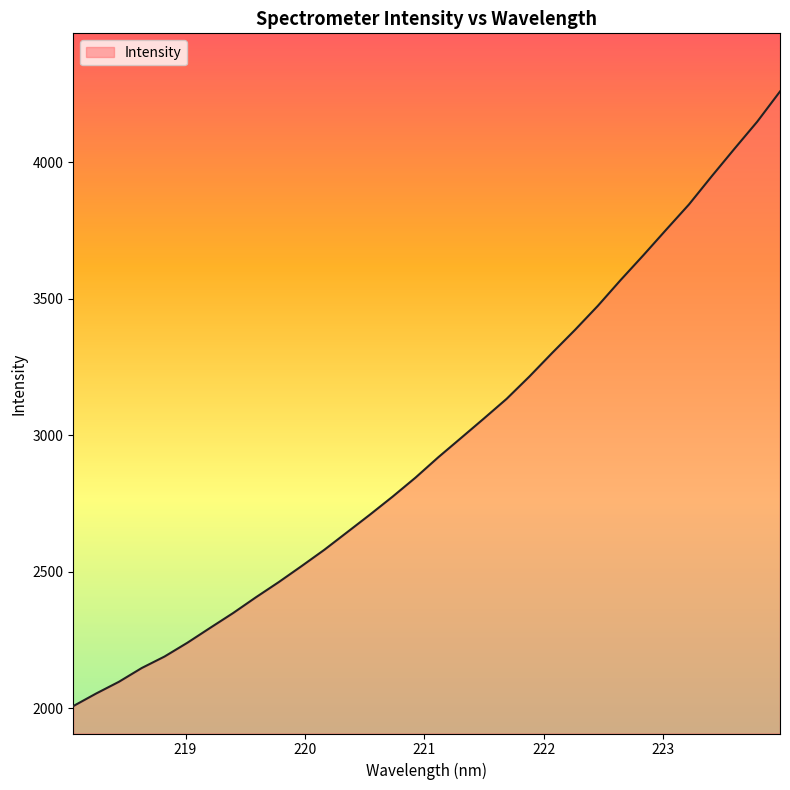

What is the difference between the maximum and minimum values?

2250.5